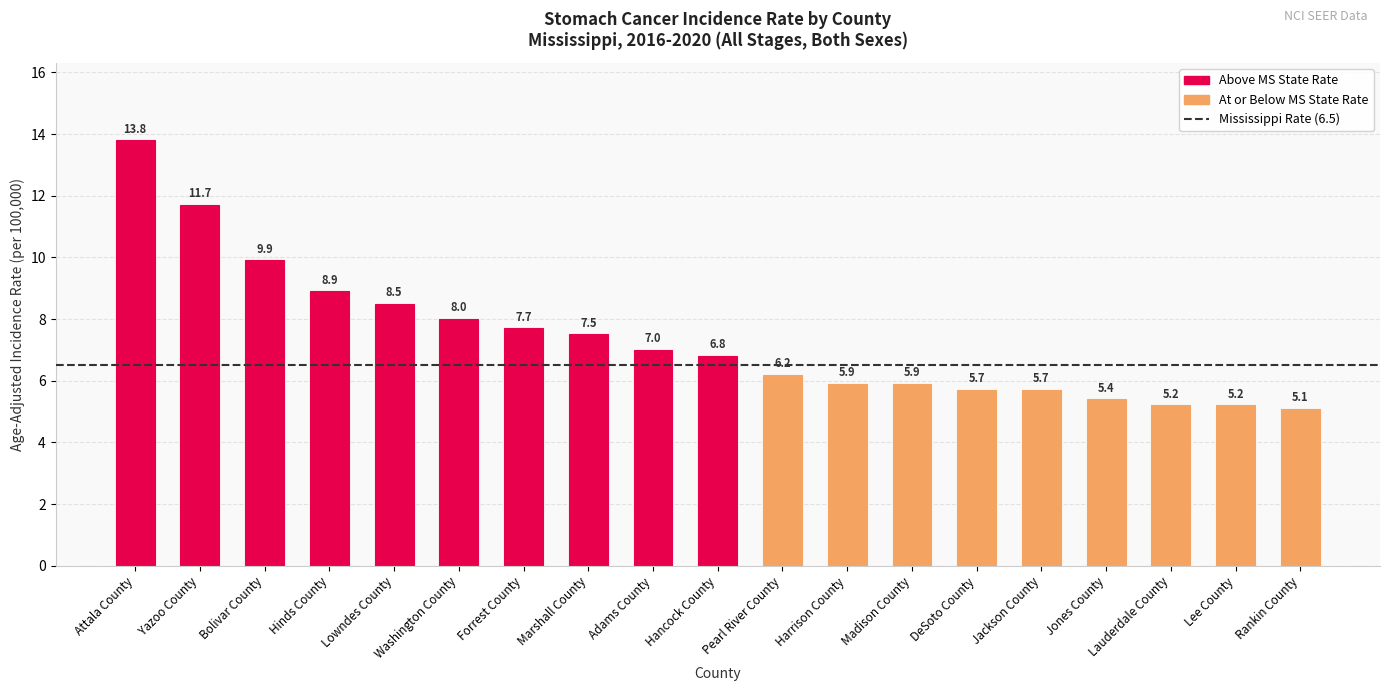

What is the average value?

7.4